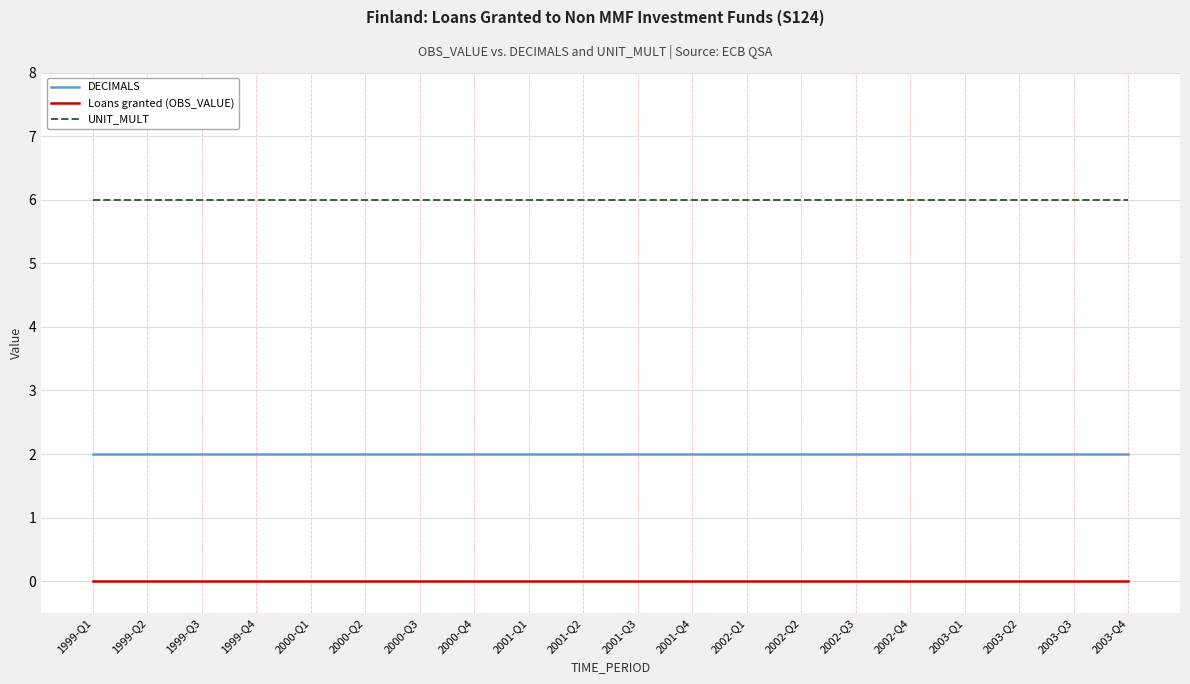

True or false: Loans granted (OBS_VALUE) has a value of 0 at 2003-Q3.

True